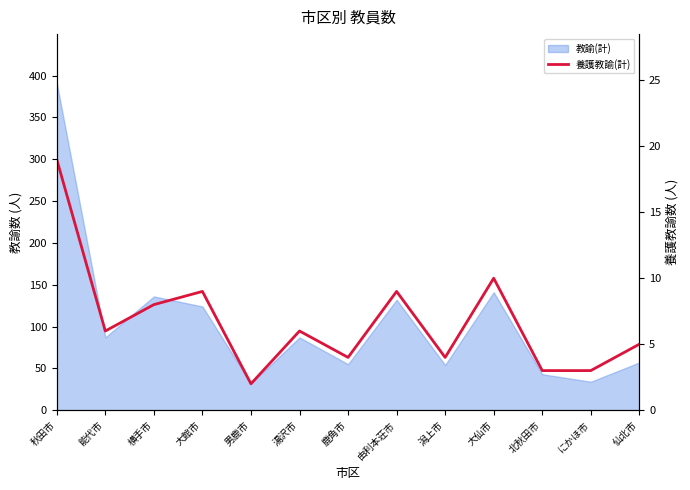

What is the label of the 12th point from the right?

能代市